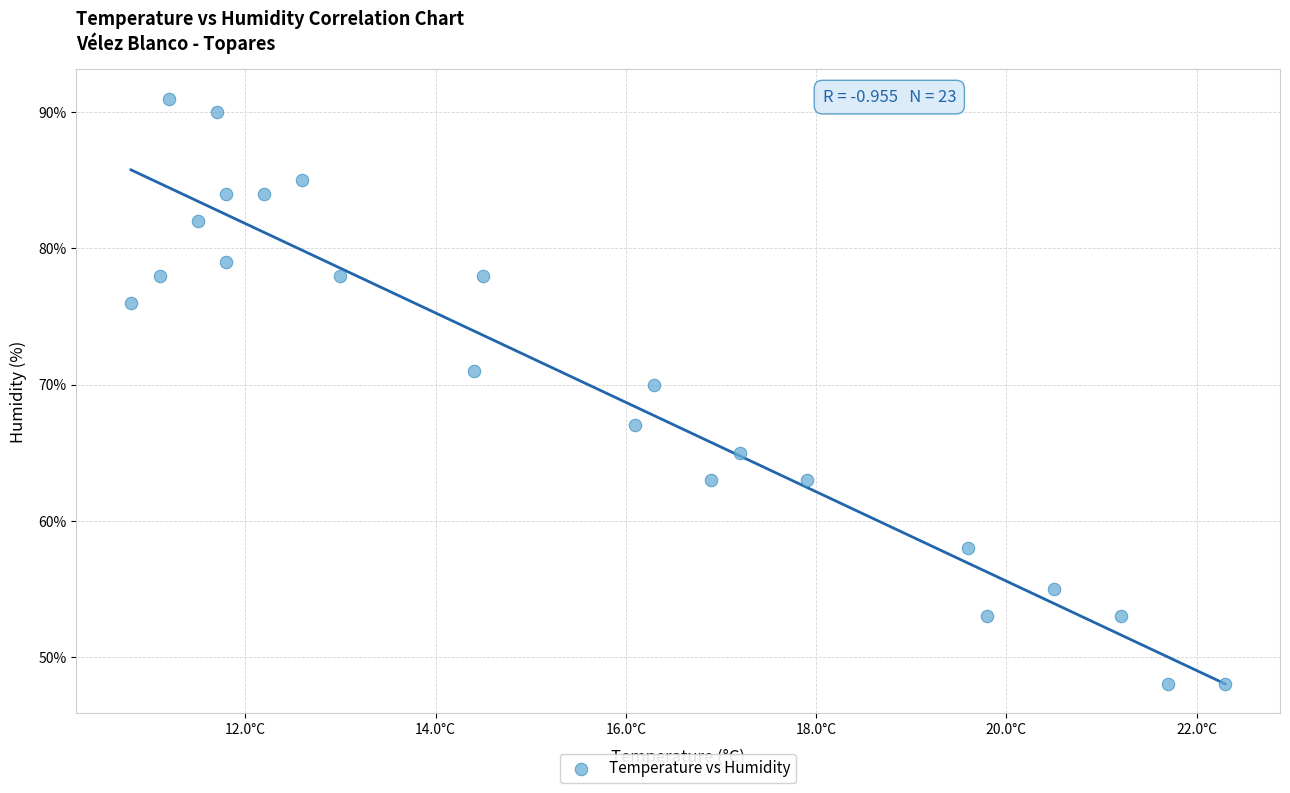

What is the range of Y values (max minus min)?

43